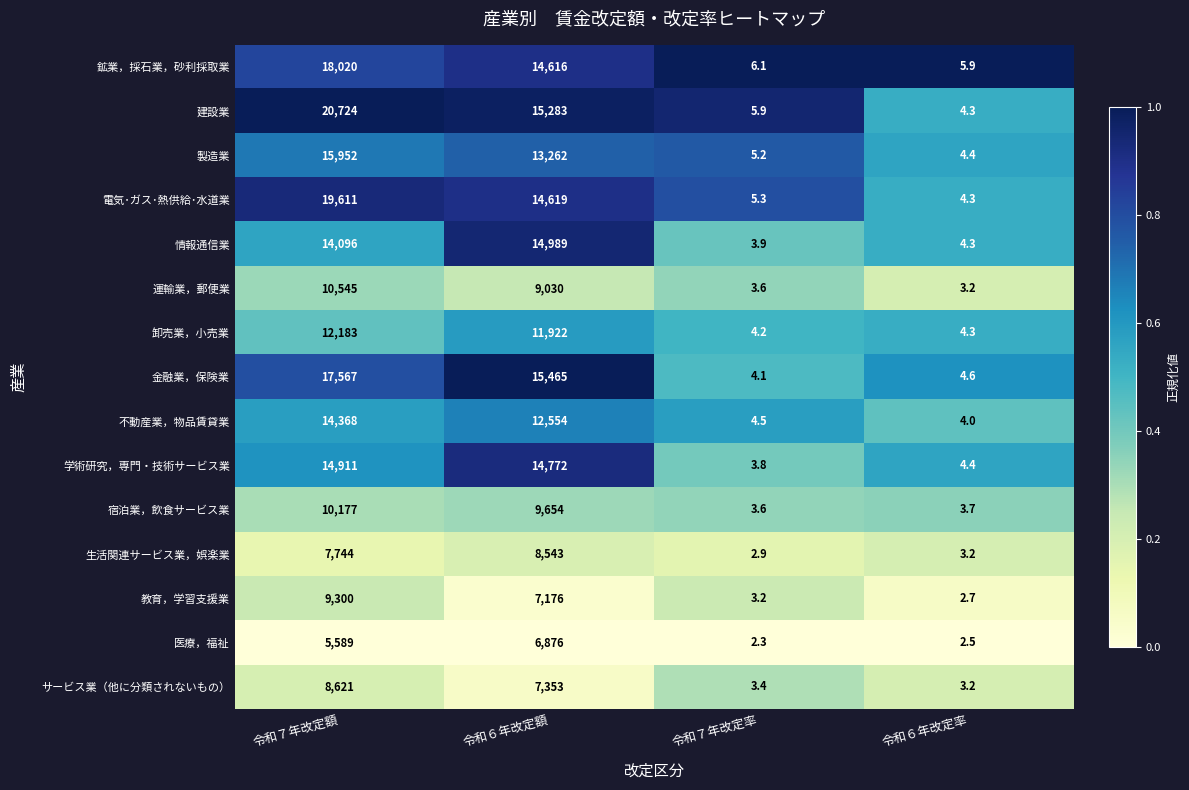

Rank the series by their maximum value, from highest to lowest.

建設業, 電気･ガス･熱供給･水道業, 鉱業，採石業，砂利採取業, 金融業，保険業, 製造業, 情報通信業, 学術研究，専門・技術サービス業, 不動産業，物品賃貸業, 卸売業，小売業, 運輸業，郵便業, 宿泊業，飲食サービス業, 教育，学習支援業, サービス業（他に分類されないもの）, 生活関連サービス業，娯楽業, 医療，福祉